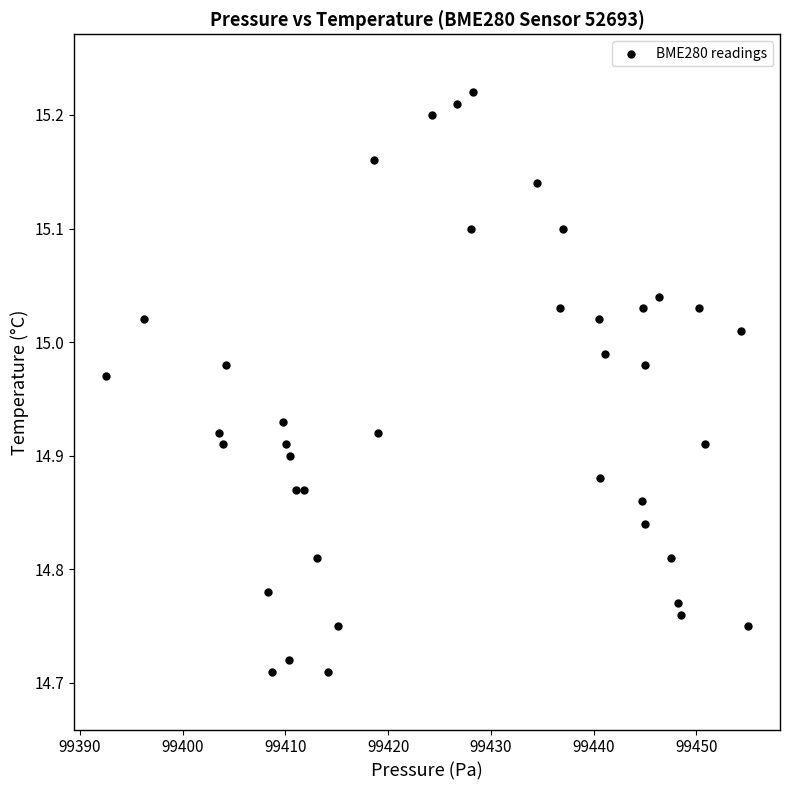

What is the range of Y values (max minus min)?

0.5